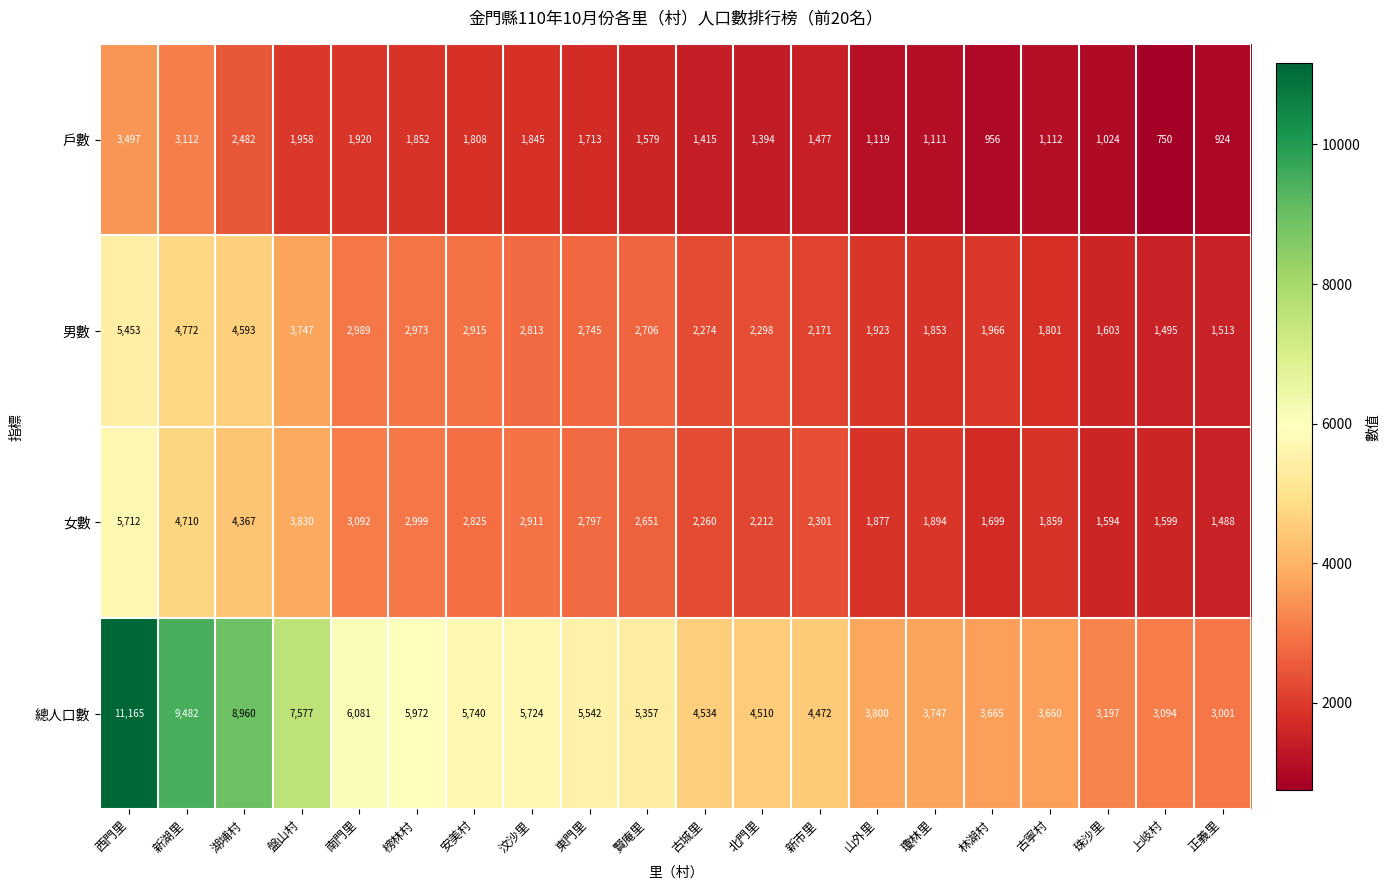

What is the spread (max minus min) of values at 西門里?

7668